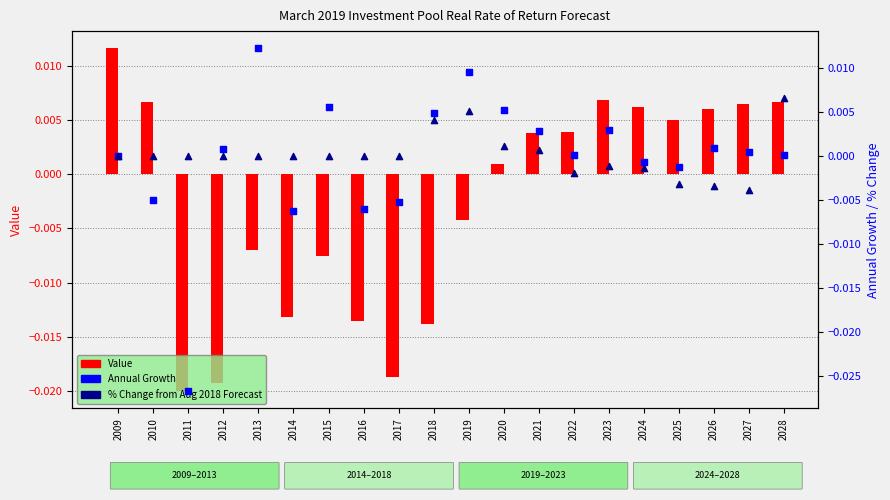

Which series contains the lowest Y value?

Annual Growth